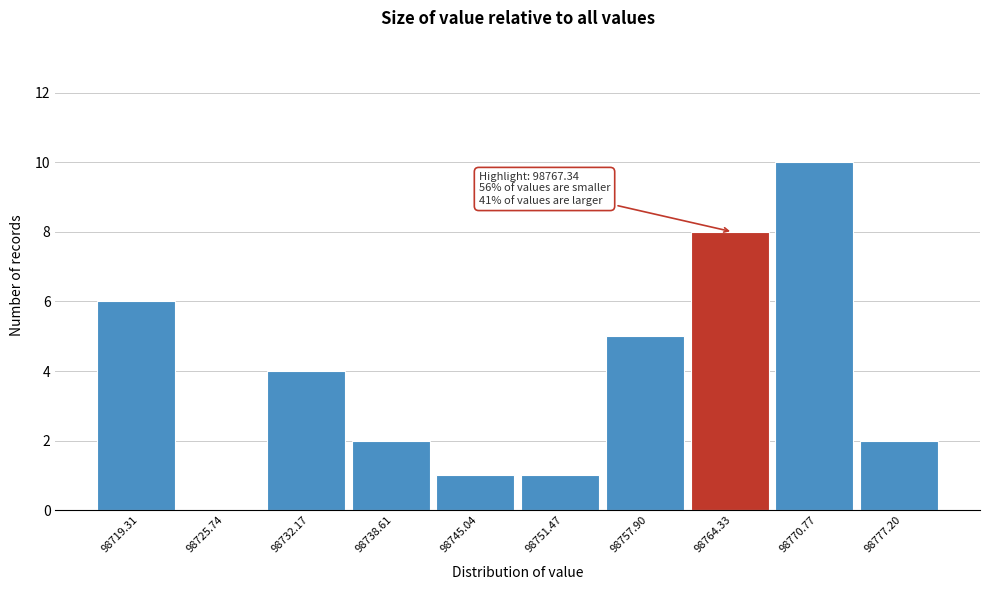

Reading left to right, extract all data points from this chart.

98719.31=6	98725.74=0	98732.17=4	98738.61=2	98745.04=1	98751.47=1	98757.90=5	98764.33=8	98770.77=10	98777.20=2